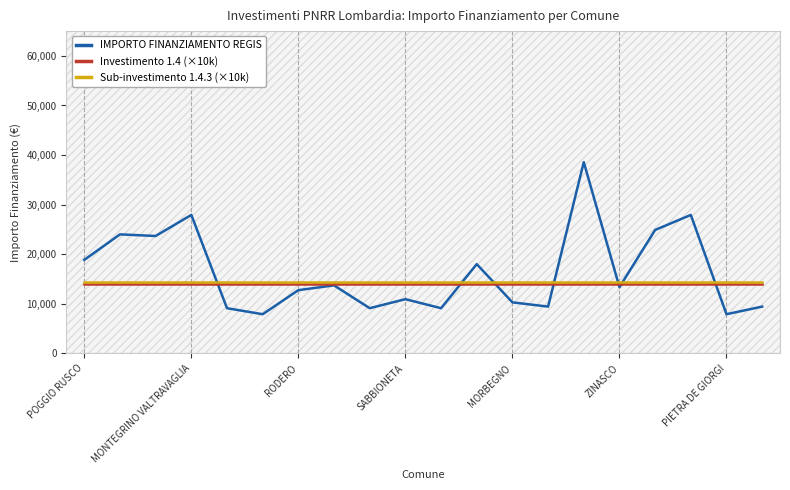

Which series has the widest spread of values?

IMPORTO FINANZIAMENTO REGIS